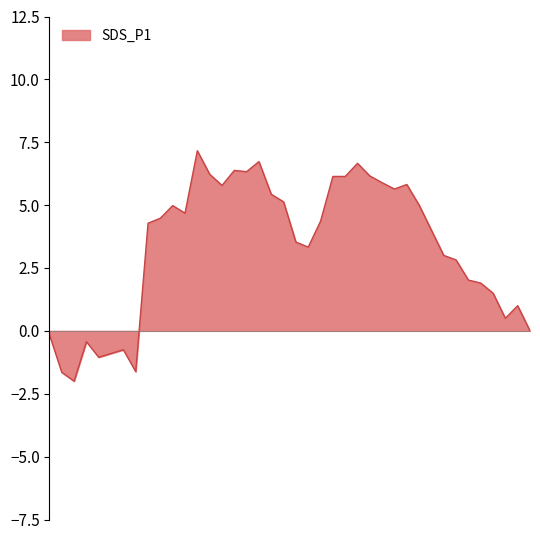

What is the difference between the maximum and minimum values?

9.2